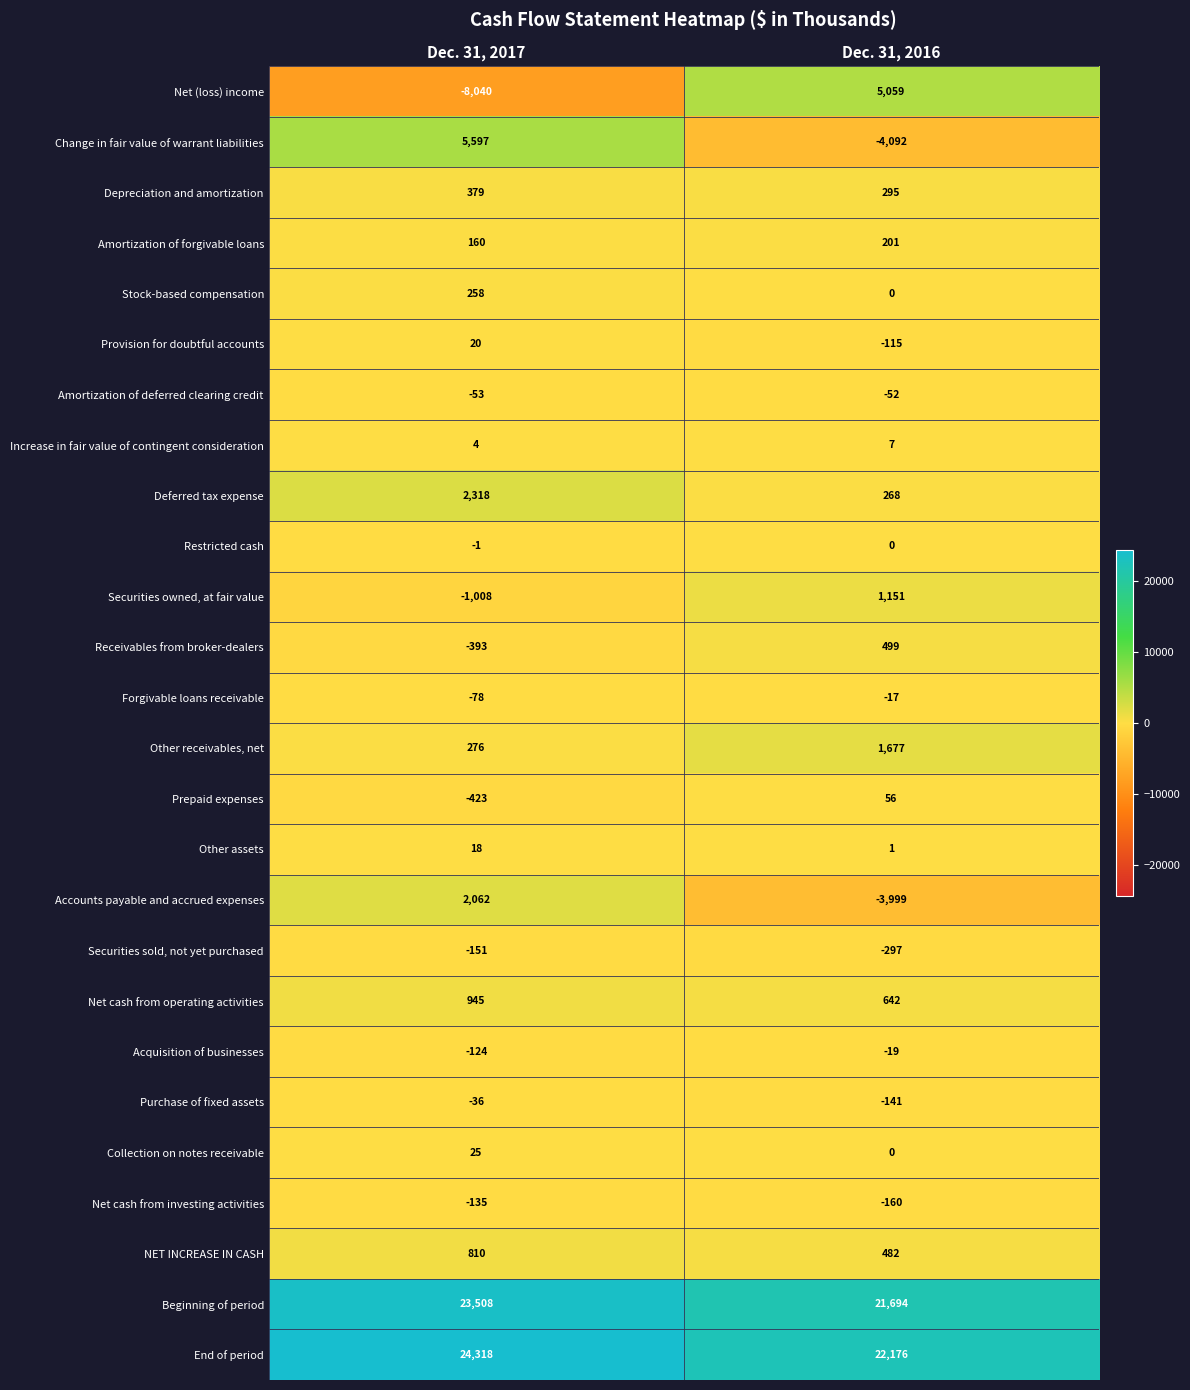

What is the minimum value shown in the chart?

-8040